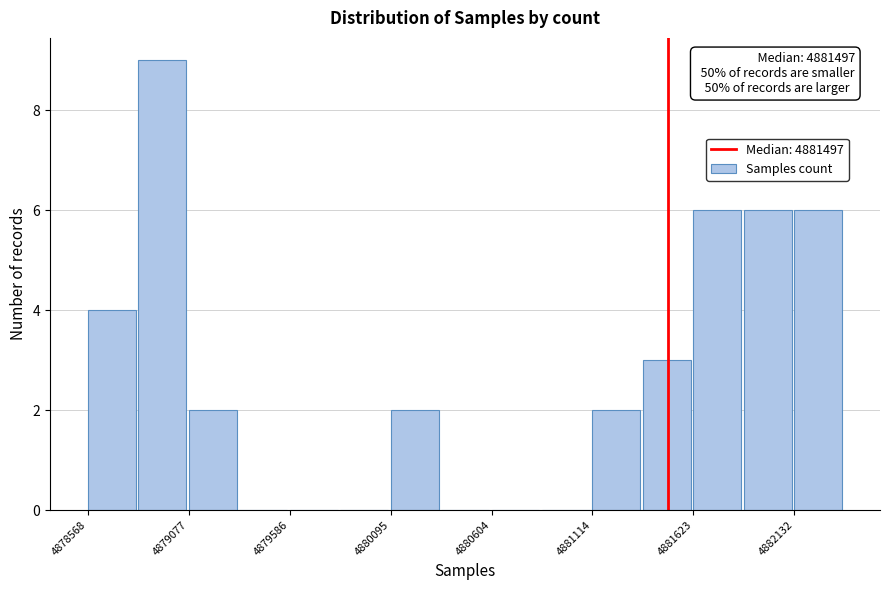

Around what value on the x-axis is the tallest bar? Give the approximate position of its centre, as read against the axis.

4878900